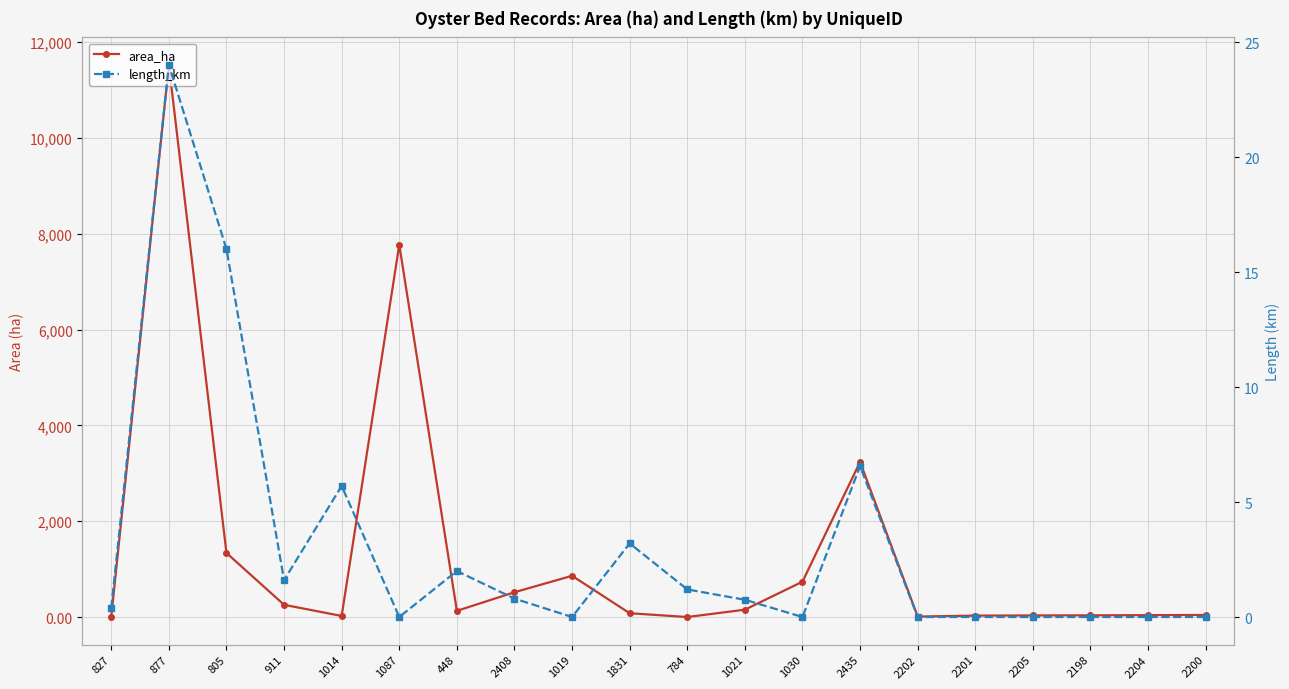

Which category has the highest value across all series?

877